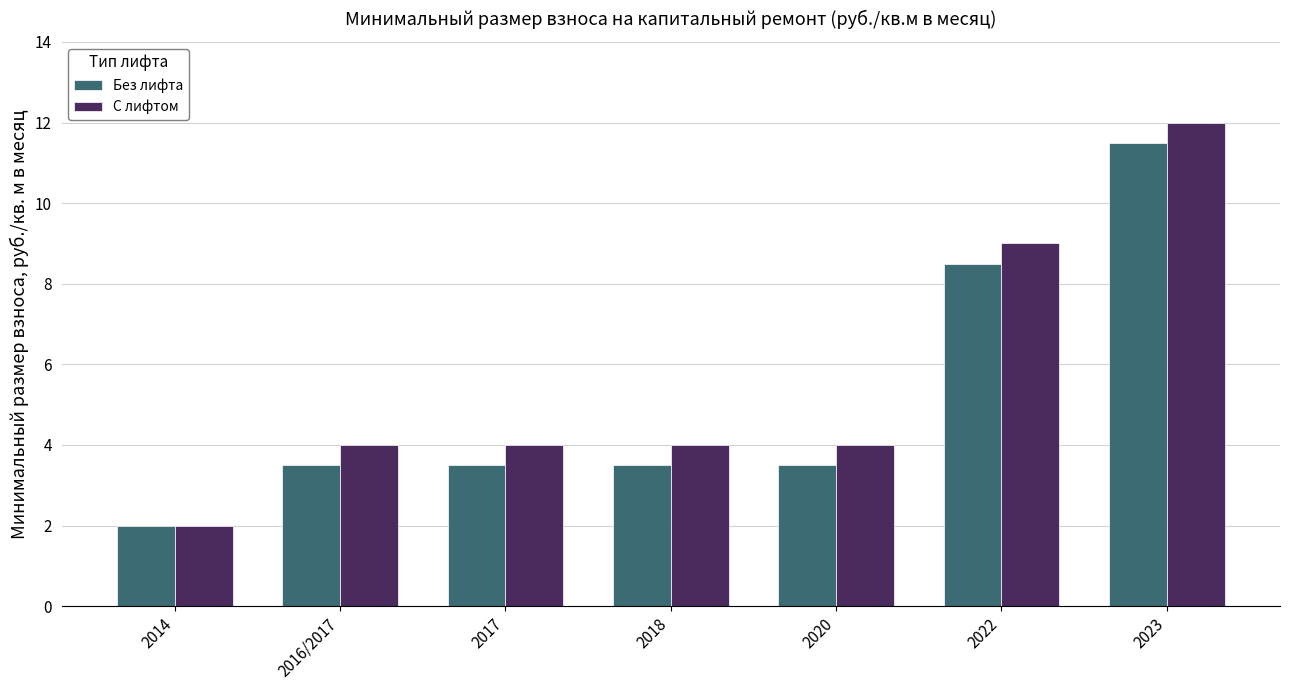

What is the average value of the С лифтом series?

5.6